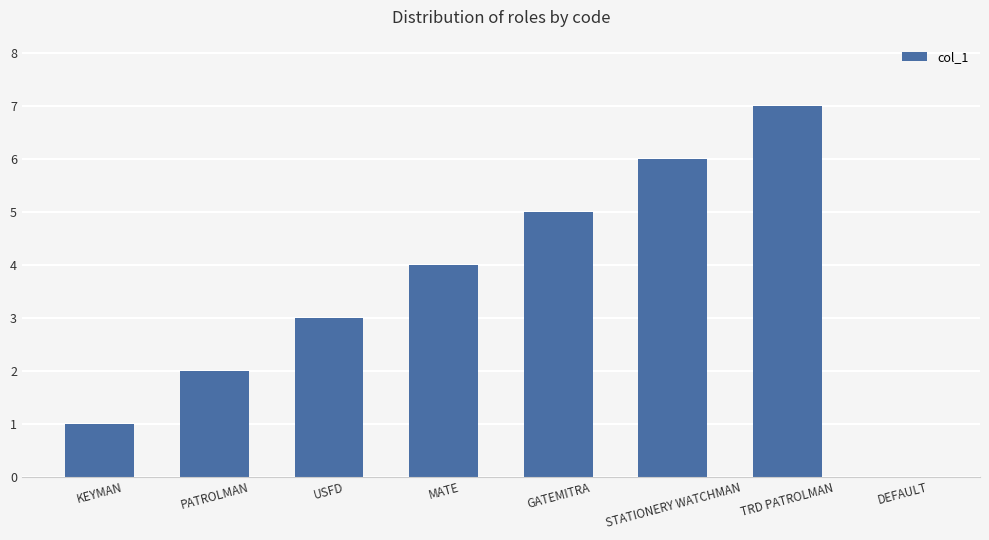

At which label is the value closest to 3?

USFD